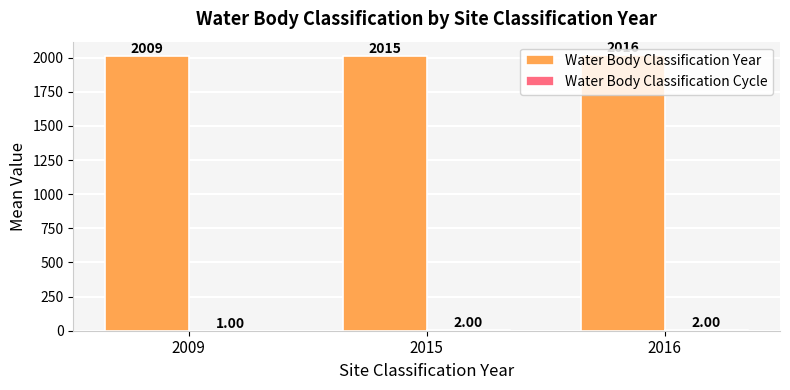

What is the sum of all Water Body Classification Year values?

6040